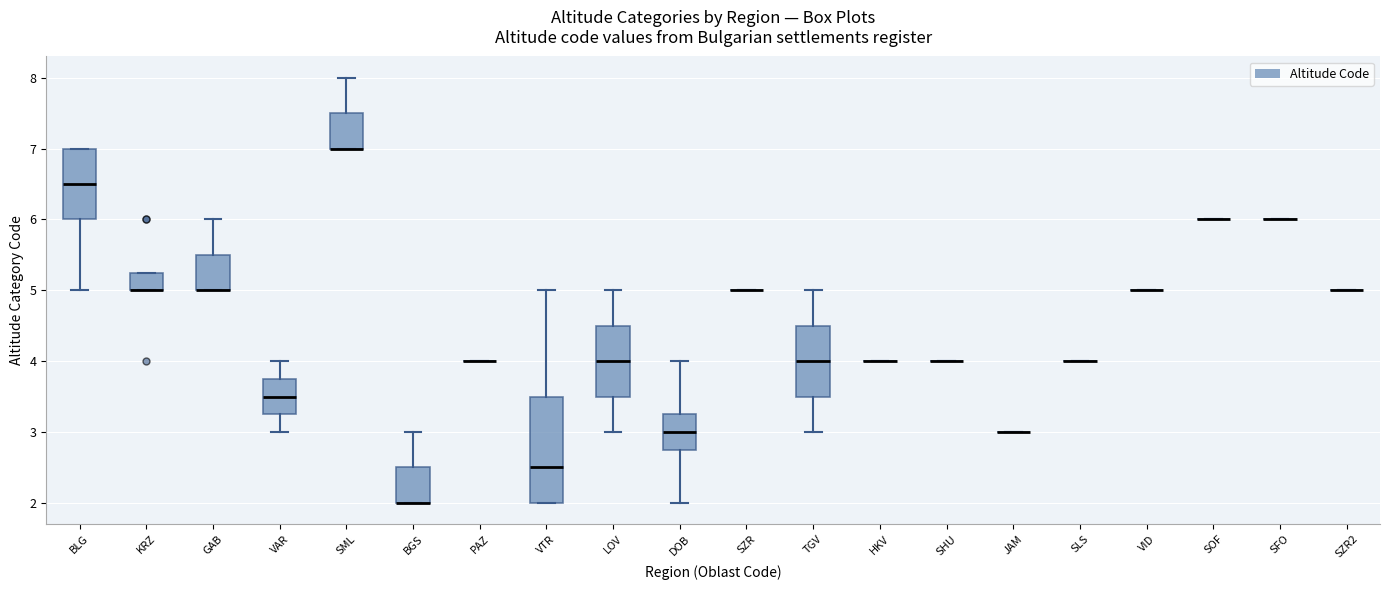

Which box is the tallest, from its lower edge to its upper edge?

VTR